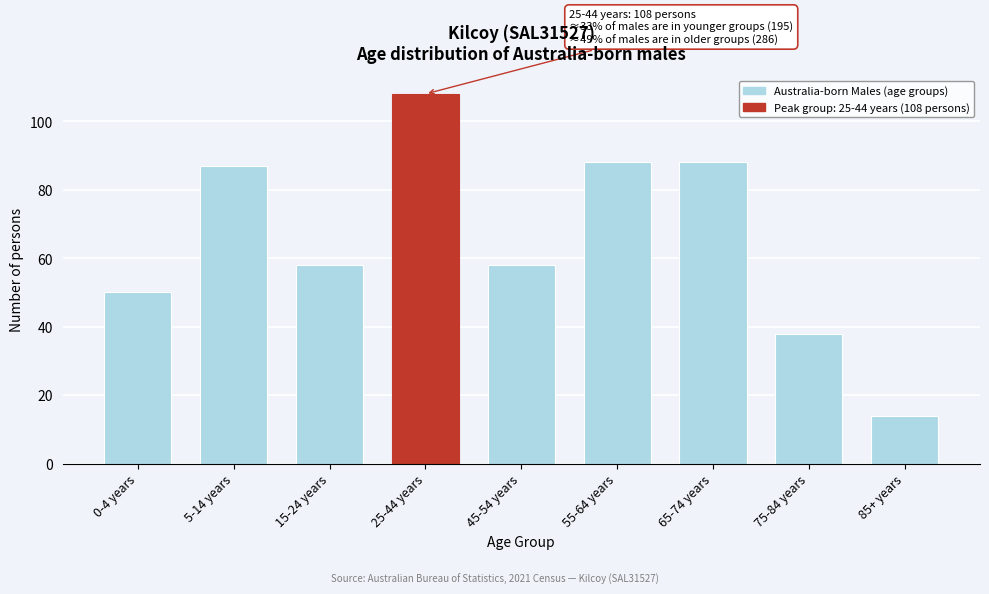

Reading left to right, extract all data points from this chart.

0-4 years=50	5-14 years=87	15-24 years=58	25-44 years=108	45-54 years=58	55-64 years=88	65-74 years=88	75-84 years=38	85+ years=14